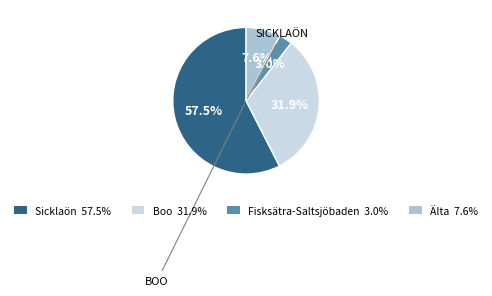

To the nearest percent, what is the average slice percentage?

25%